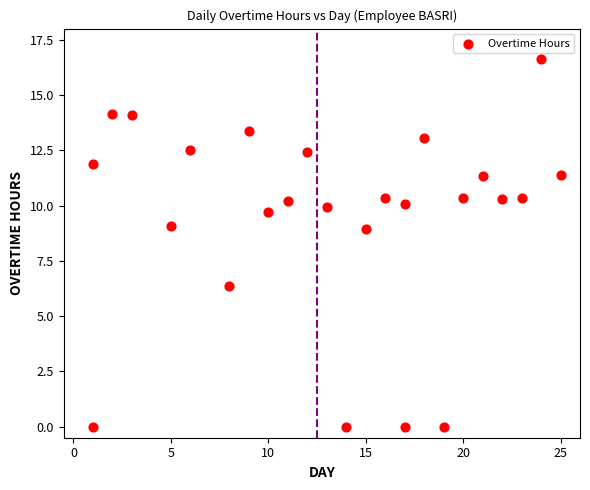

What is the range of Y values (max minus min)?

16.6